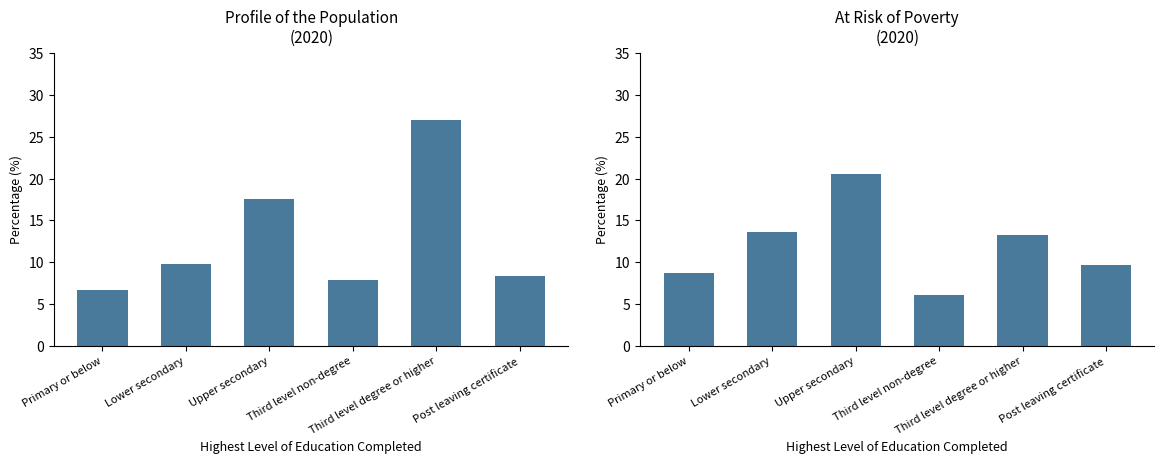

Does the chart contain stacked bars?

No